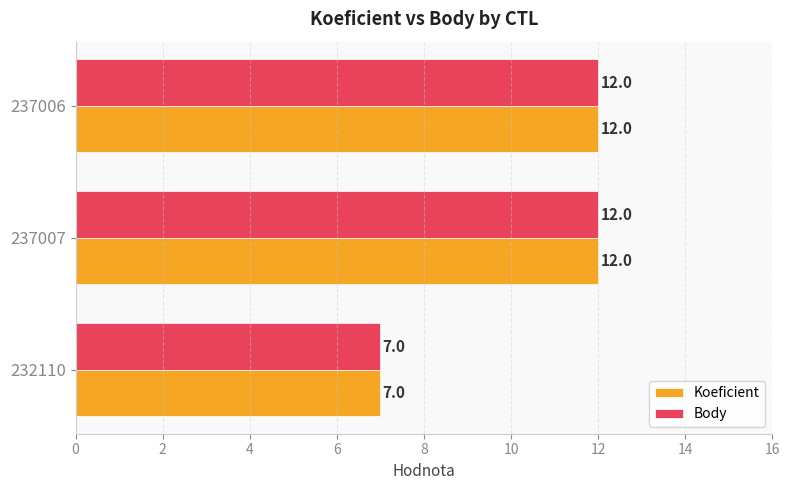

The value of Body at 232110 is 7. True or false?

True